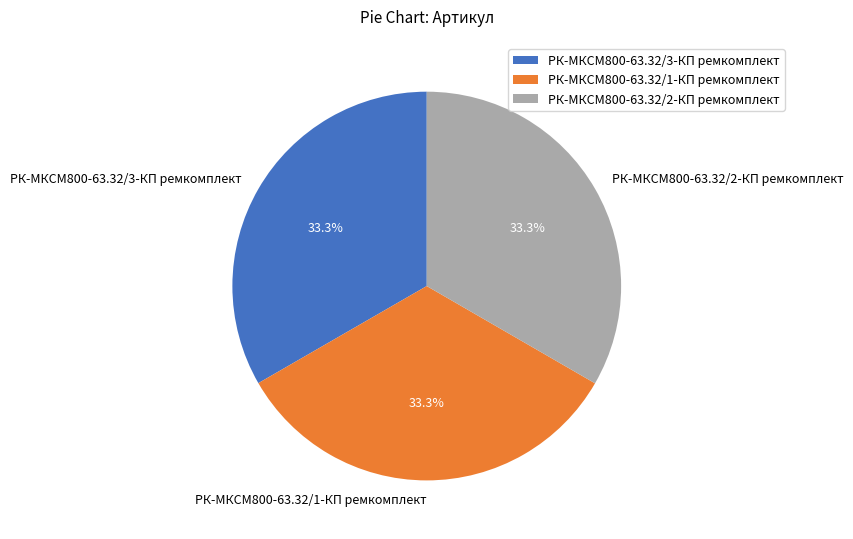

True or false: РК-МКСМ800-63.32/3-КП ремкомплект accounts for 47% of the total.

False